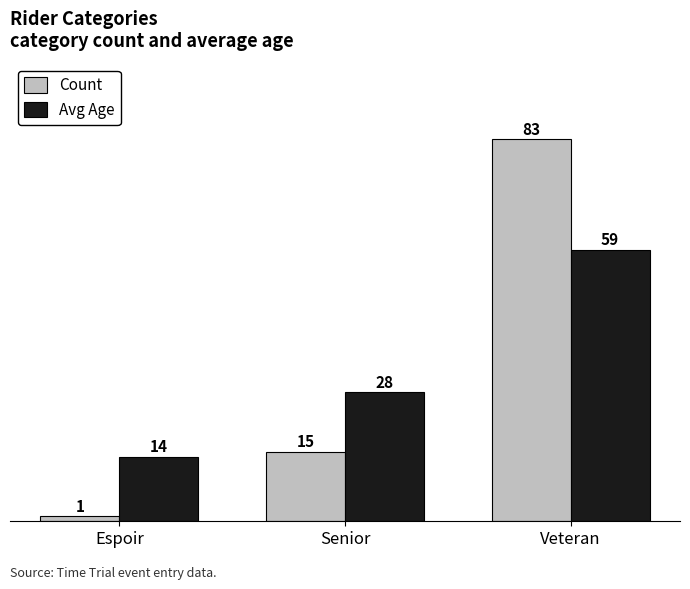

The Avg Age series shows 59 at Veteran. True or false?

True